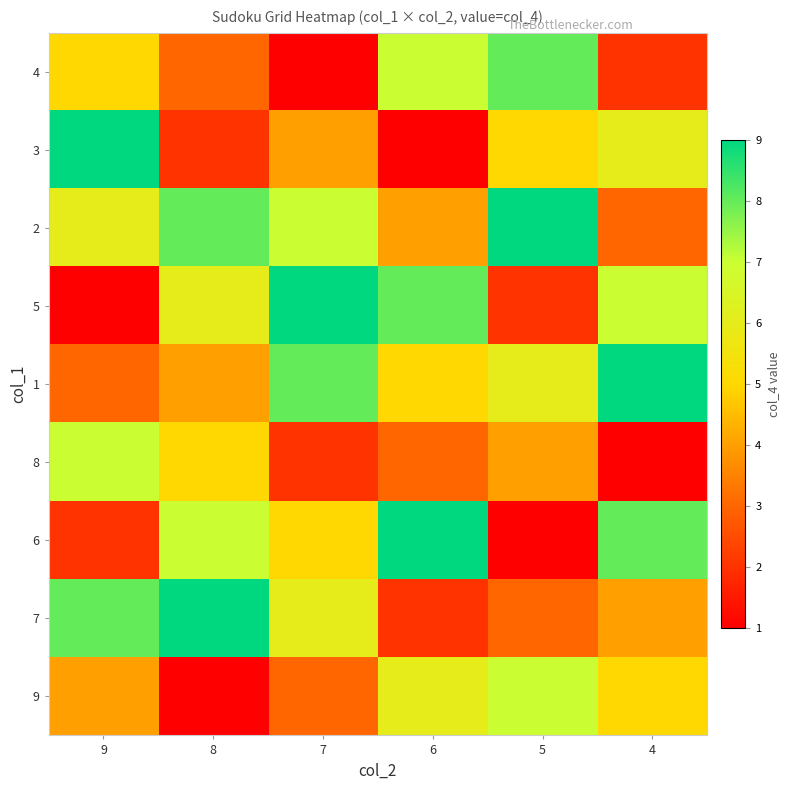

What is the total value across all series at 6?

45